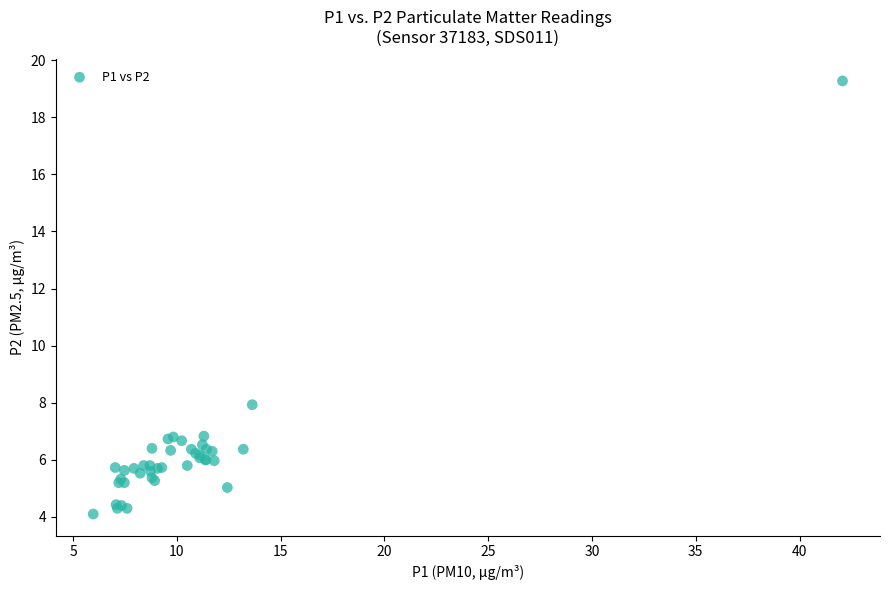

What Y value in the scatter plot is closest to 11?

7.9